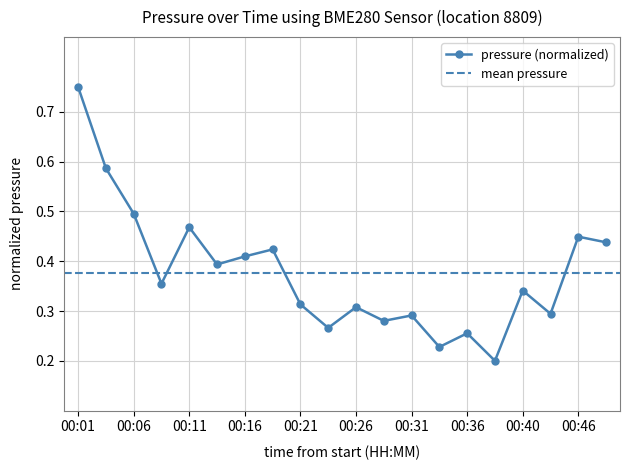

How many lines are shown in the chart?

1